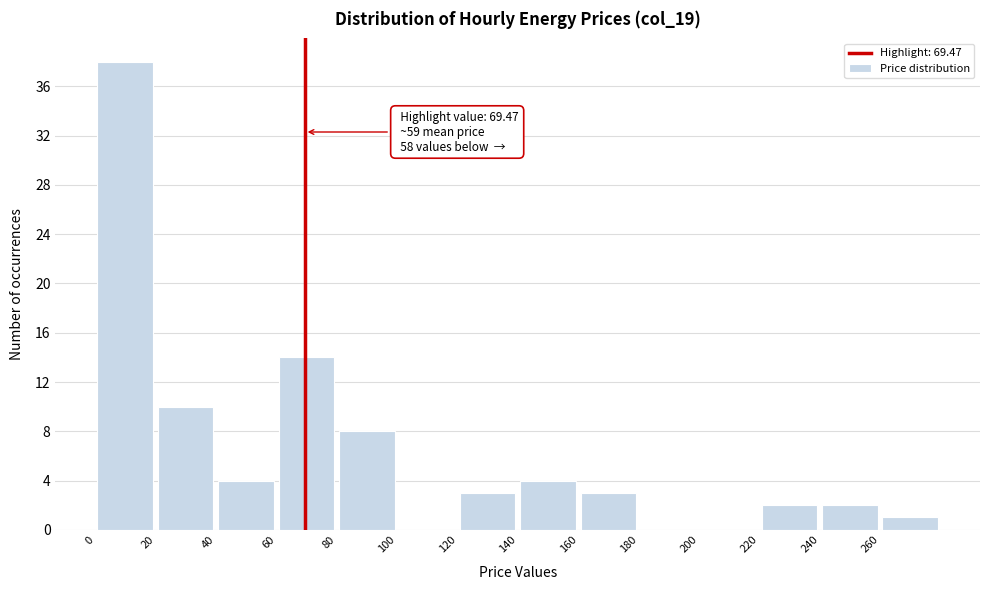

Over which range of the x-axis is the bar tallest?

0 to 20